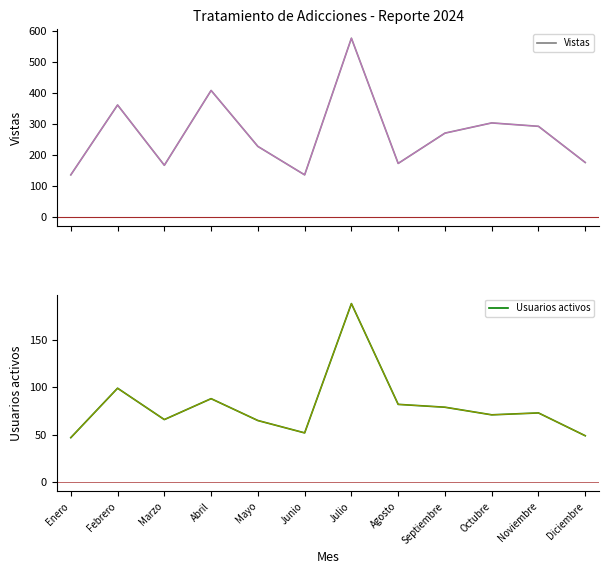

What is the sum of the Usuarios activos values at Noviembre and Abril?

161